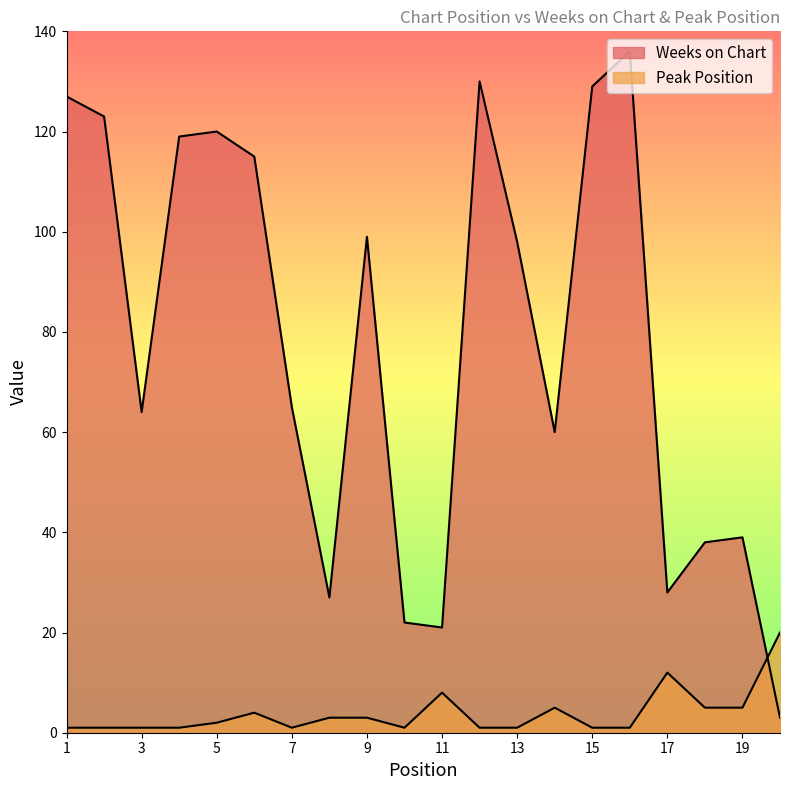

Which series ends up on top after the final intersection of Weeks on Chart and Peak Position?

Peak Position